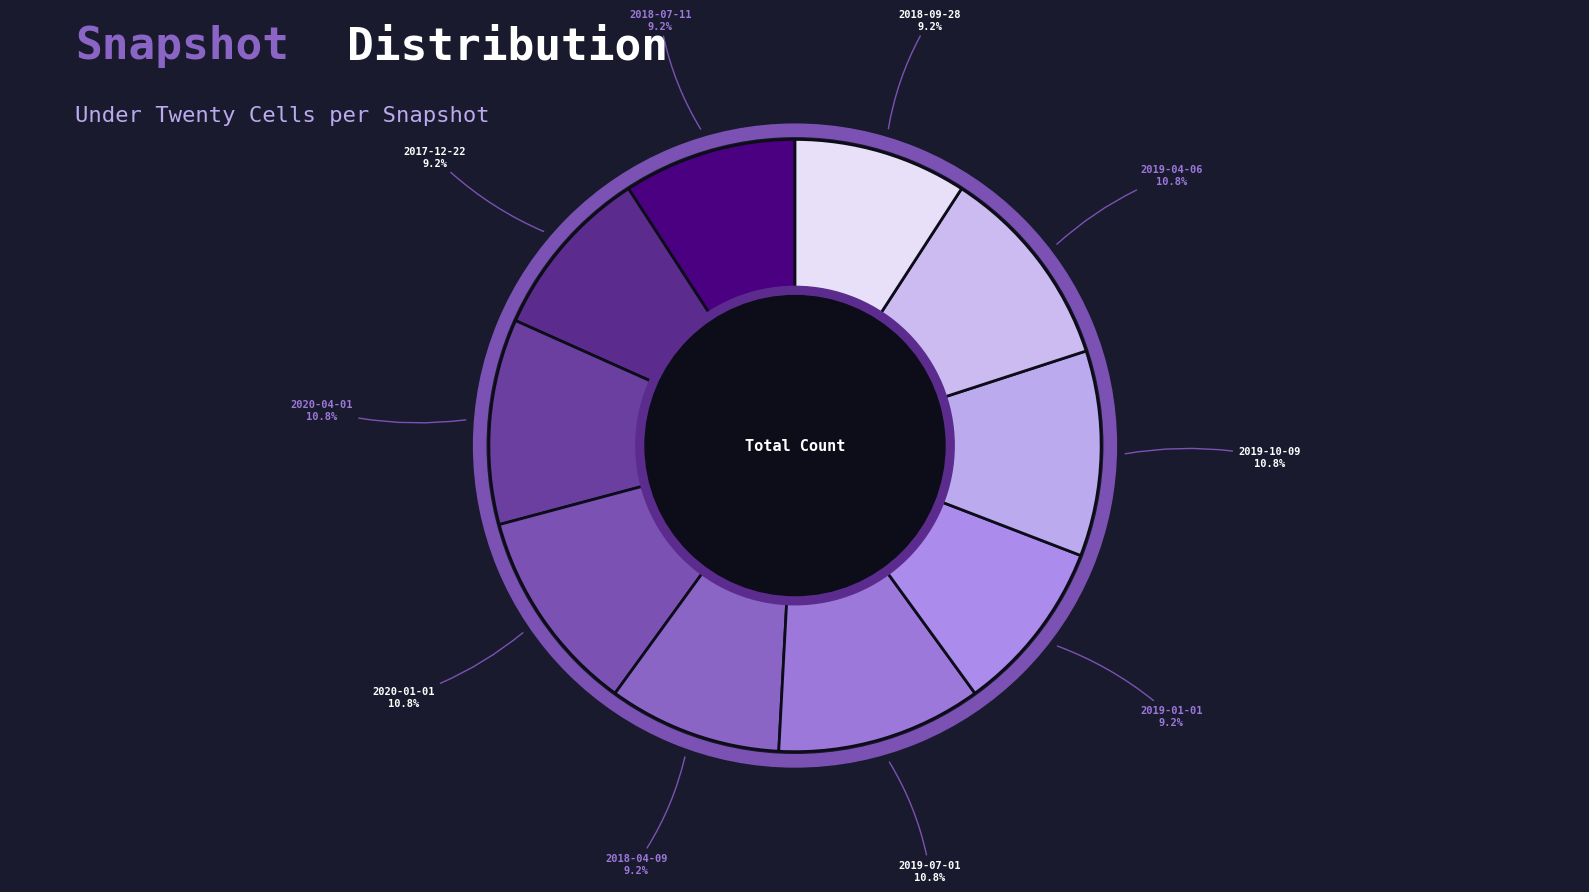

Which category has the biggest portion of the pie?

2020-04-01